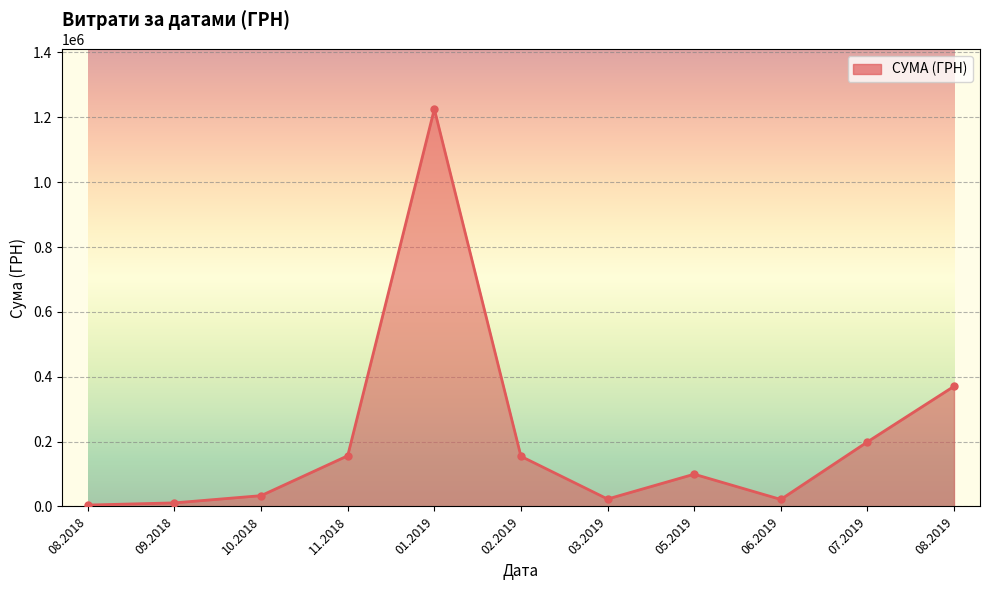

Does the chart have visible grid lines?

Yes